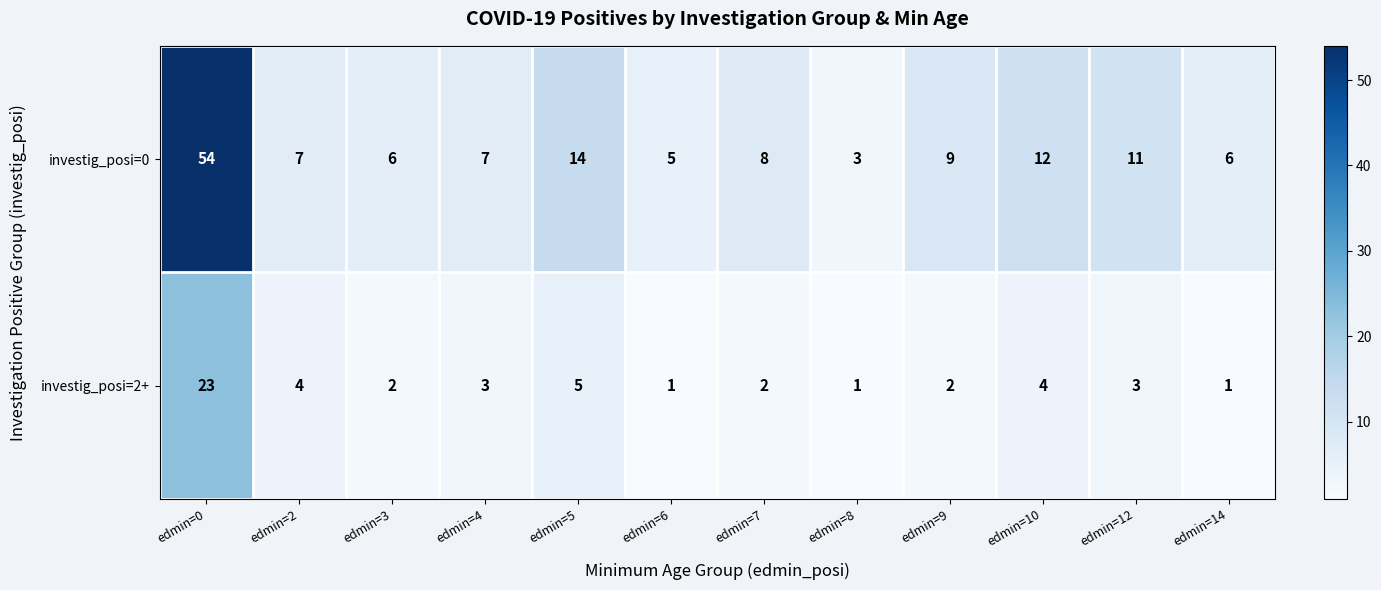

What is the minimum value shown in the chart?

1